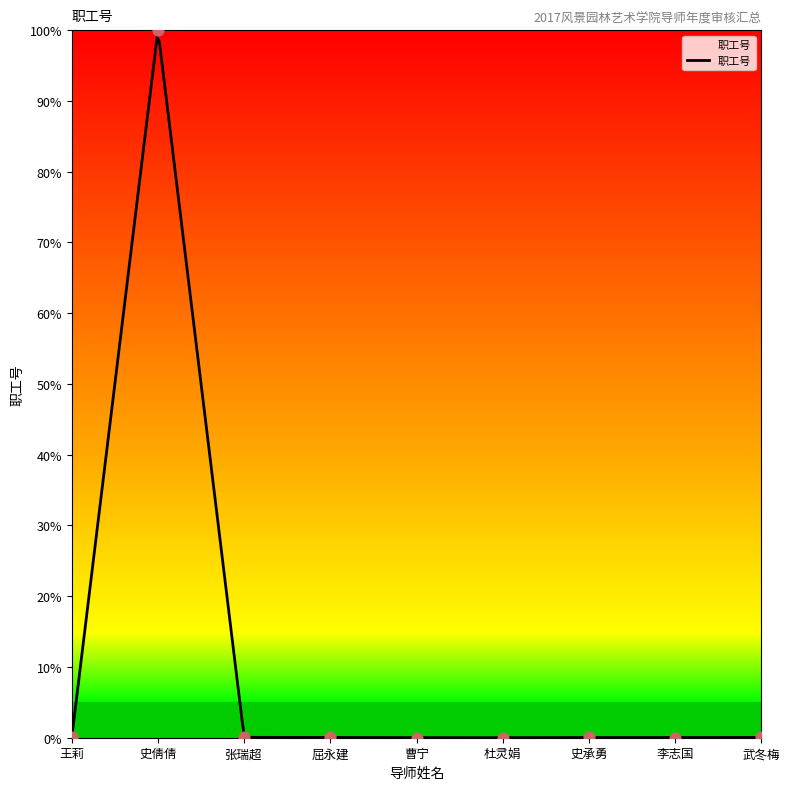

Between 武冬梅 and 李志国, which is larger?

武冬梅